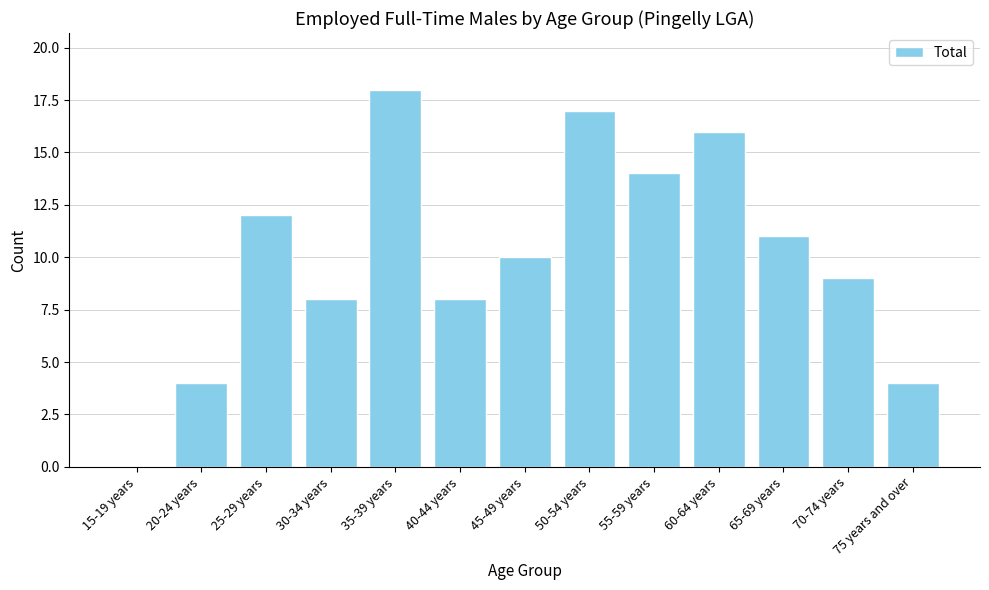

What is the sum of the values at 35-39 years and 30-34 years?

26